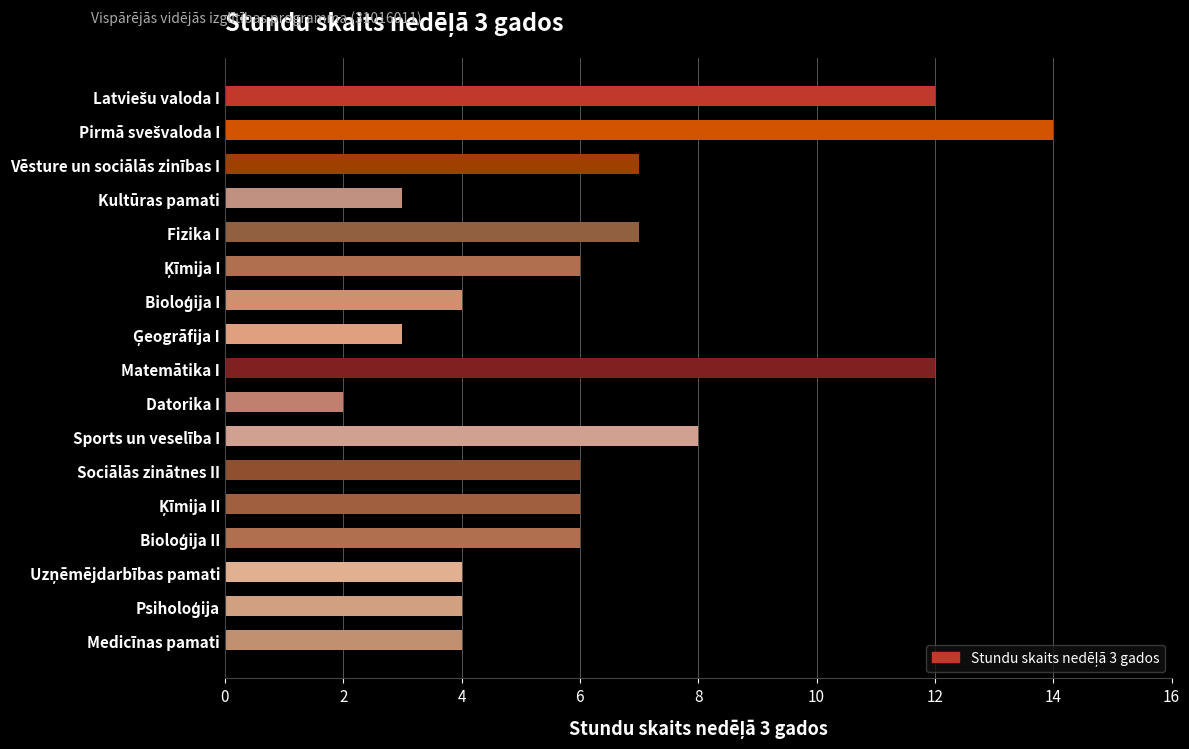

What is the maximum value shown in the chart?

14